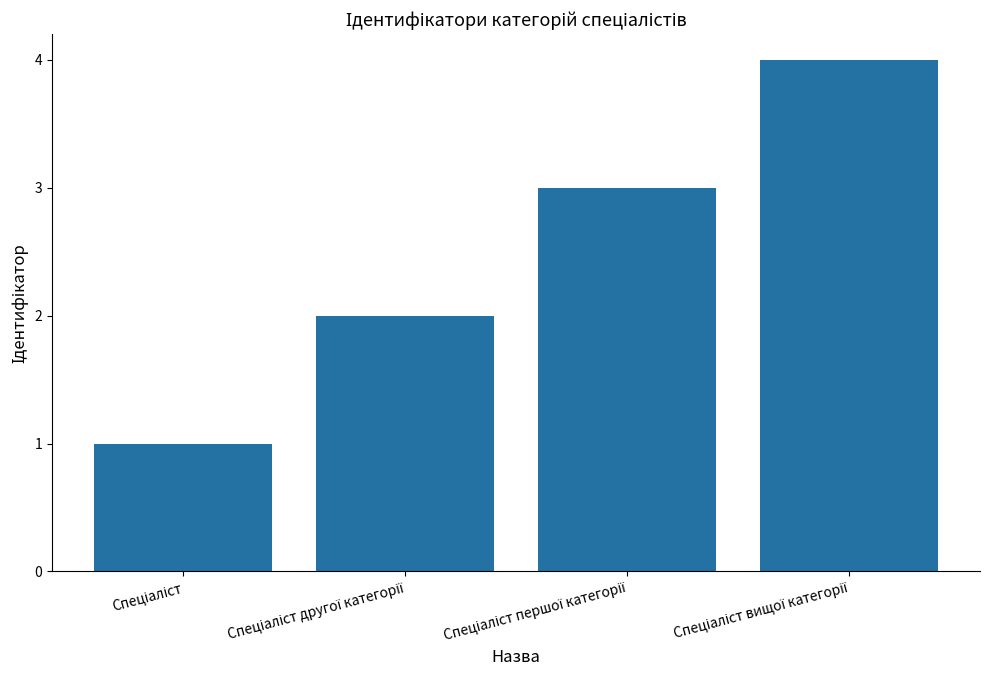

Reading right to left, extract all data points from this chart.

4	3	2	1